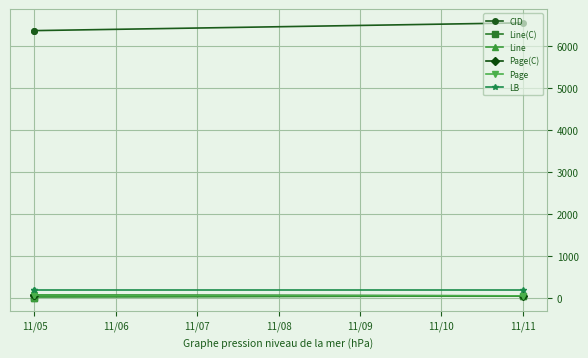

Which series has the widest spread of values?

CID